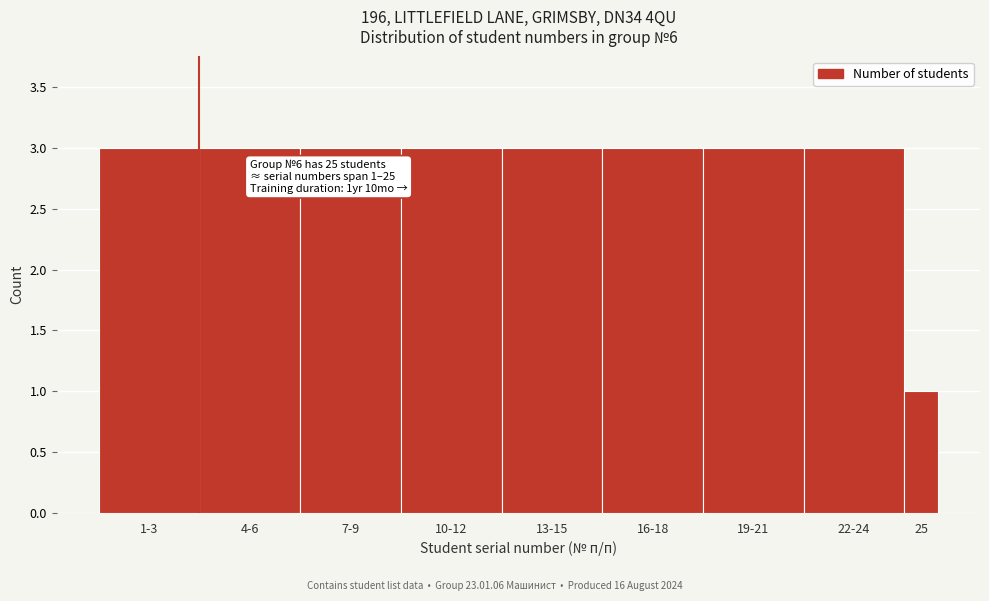

Reading left to right, list all the values displayed in this chart.

3	3	3	3	3	3	3	3	1